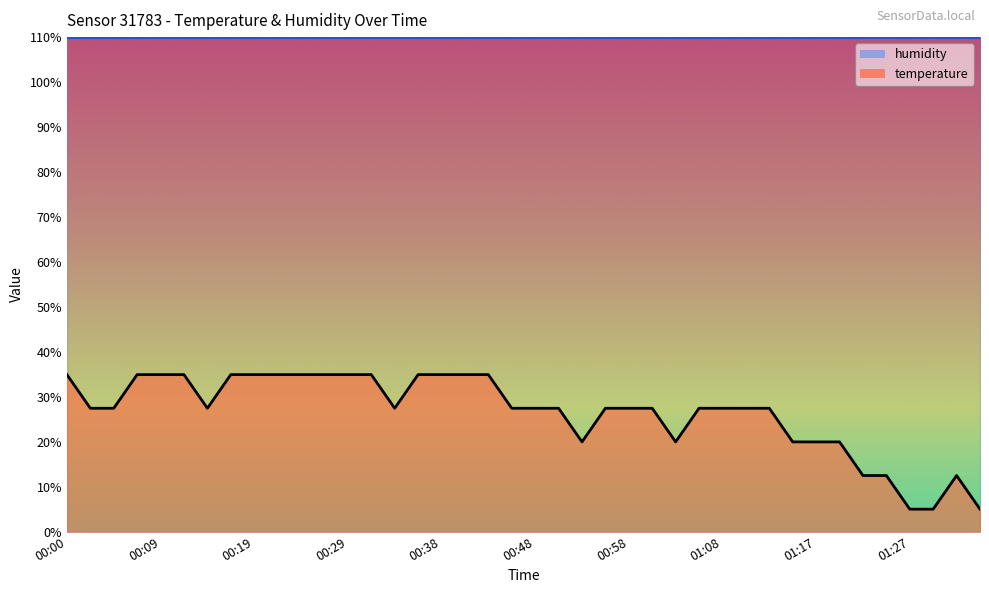

Does the chart have visible grid lines?

No